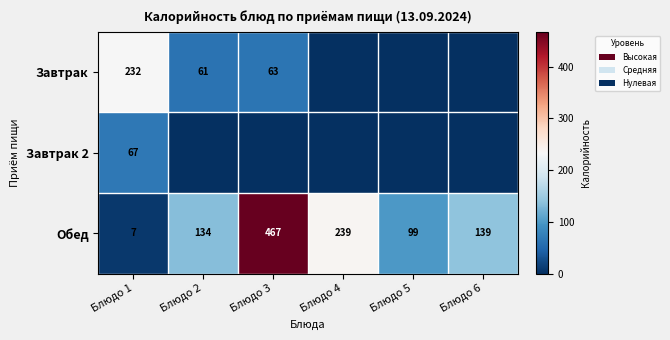

Which category has the highest value in the Обед series?

Блюдо 3